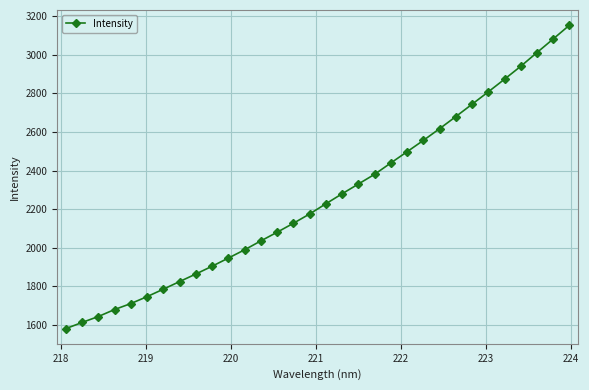

What is the difference between the second highest and minimum values?

1504.5